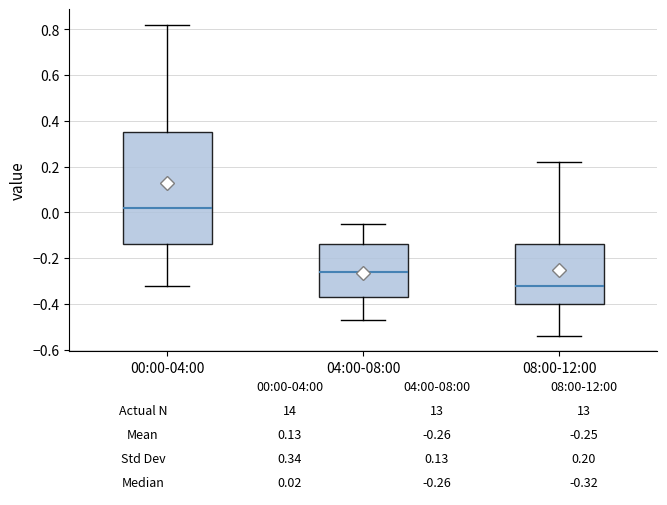

Which box is the tallest, from its lower edge to its upper edge?

00:00-04:00